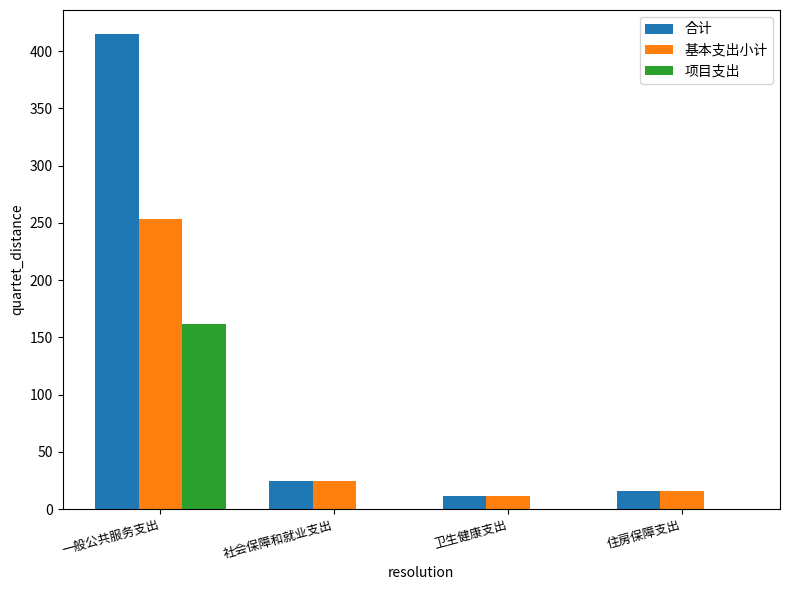

Which series has the largest total across all categories?

合计